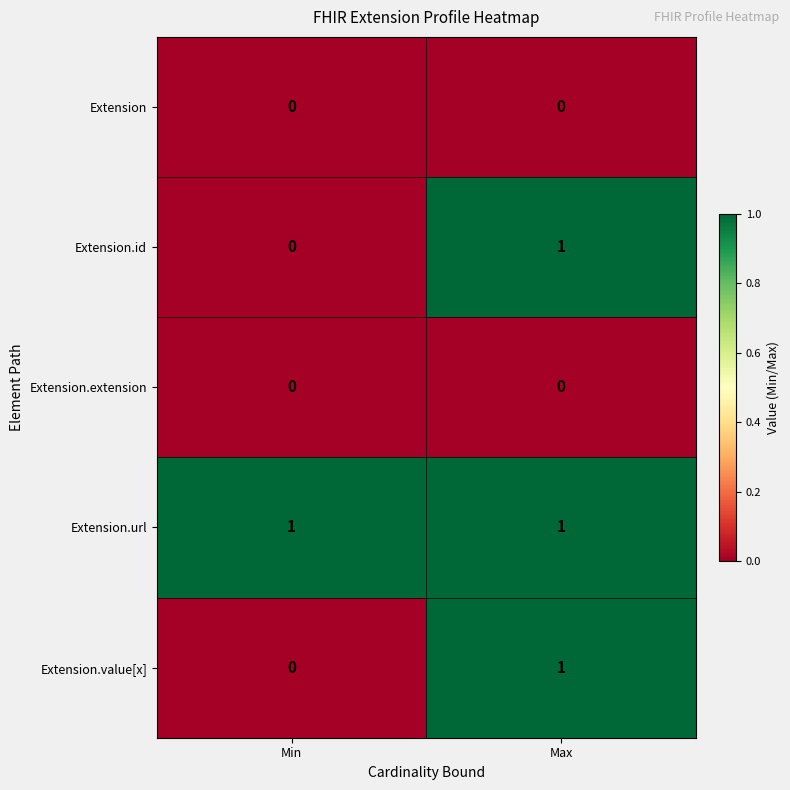

List the labels in order of Extension.id value, largest first.

Max, Min